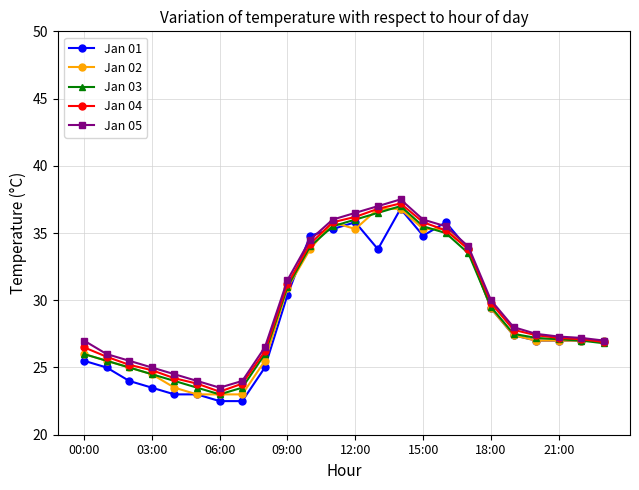

What is the value of the Jan 01 point at the 13th from the left?

35.8